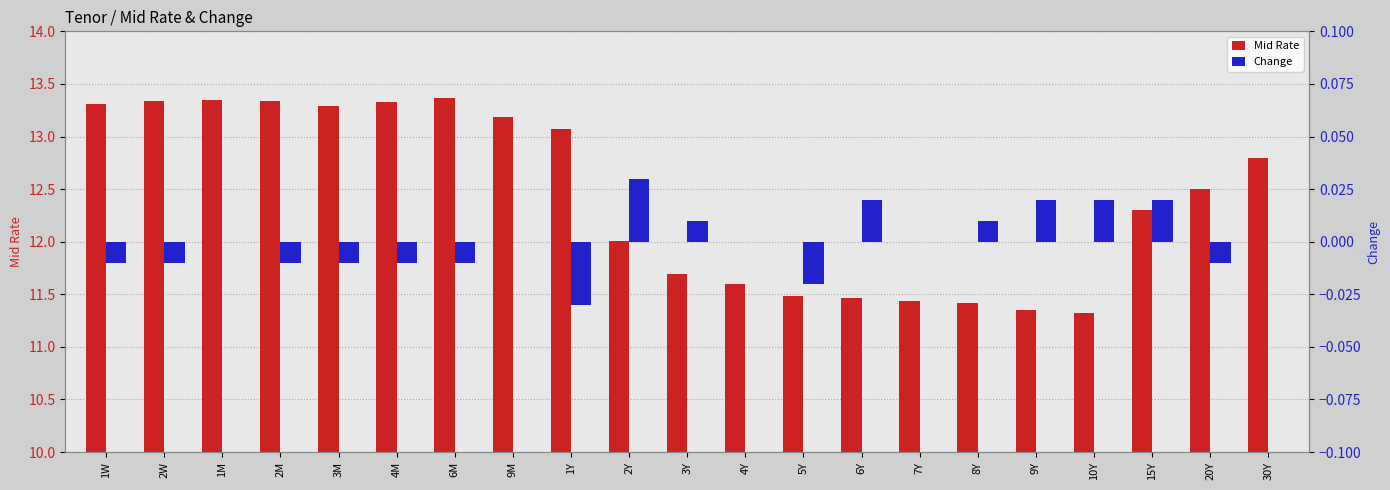

What position from the left is 6Y?

14